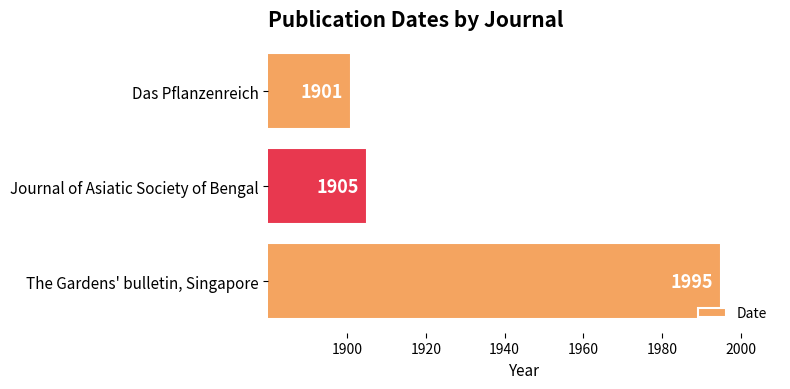

What is the difference between the maximum and minimum values?

94